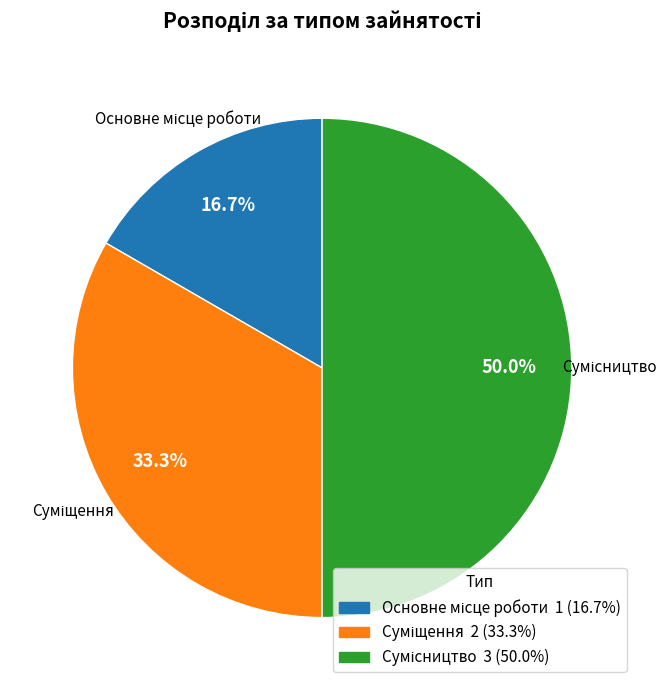

Does Основне місце роботи account for over 50% of the chart?

No